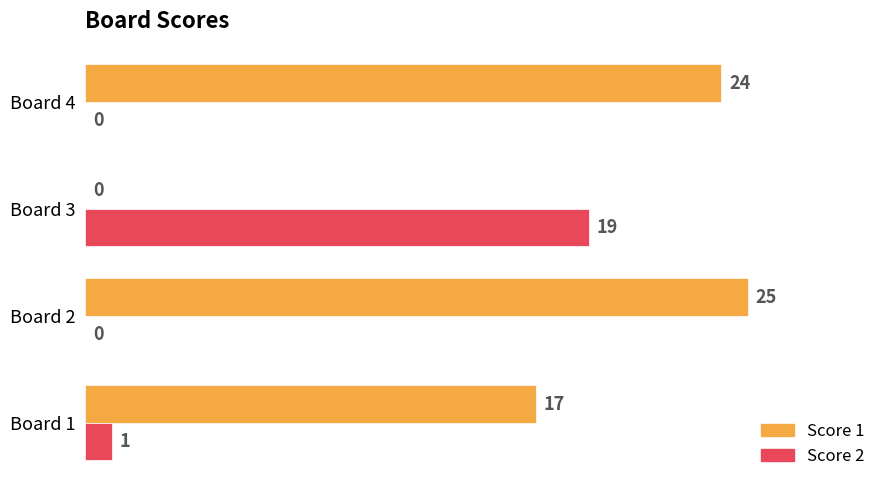

Between Board 1 and Board 2, which series saw the biggest shift?

Score 1